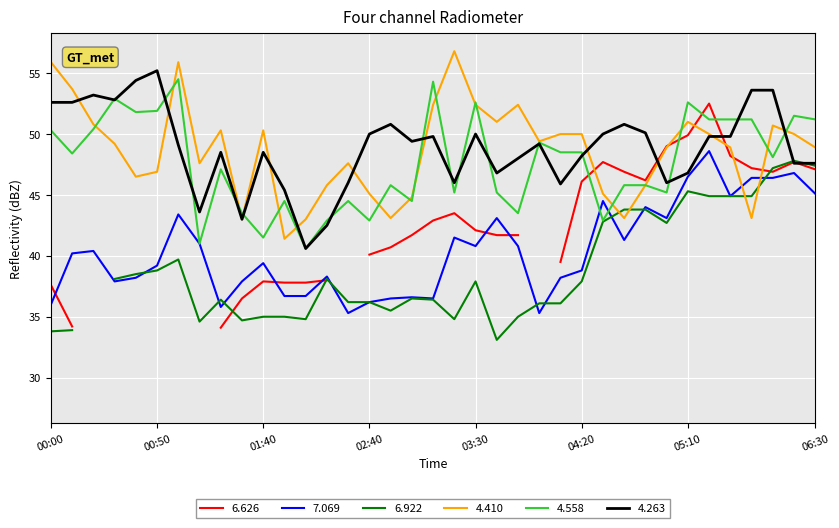

Which category has the lowest value in the 4.558 series?

02:10